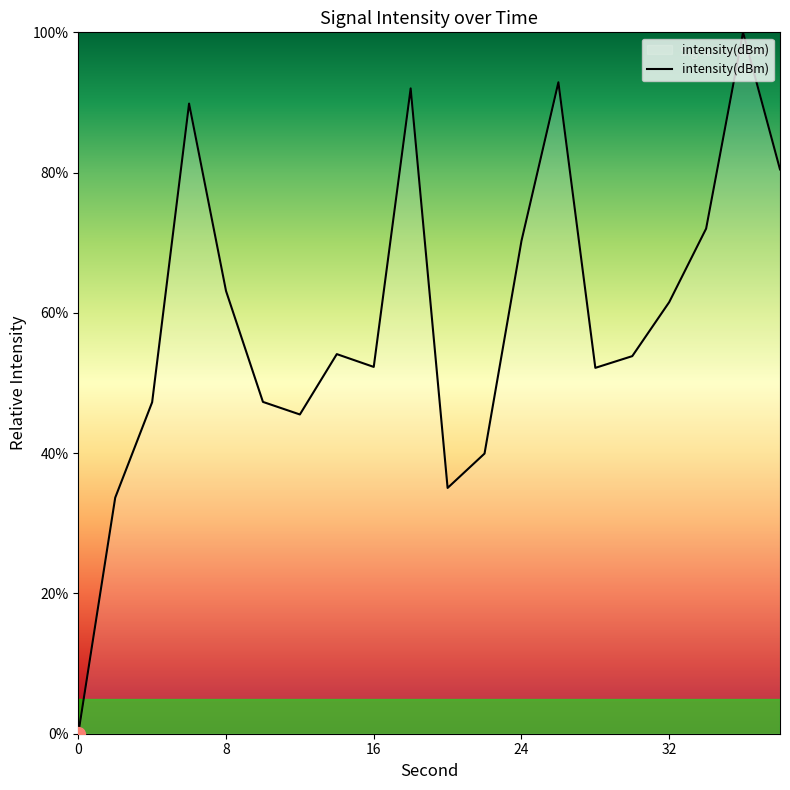

What is the maximum value shown in the chart?

100.0